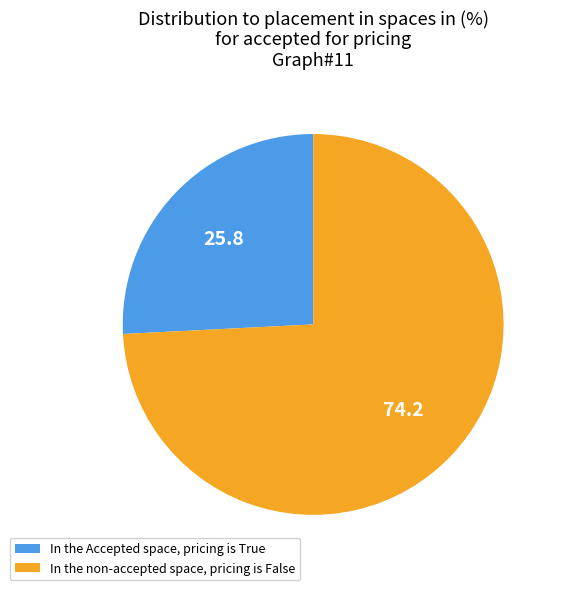

True or false: In the non-accepted space, pricing is False accounts for 64% of the total.

False